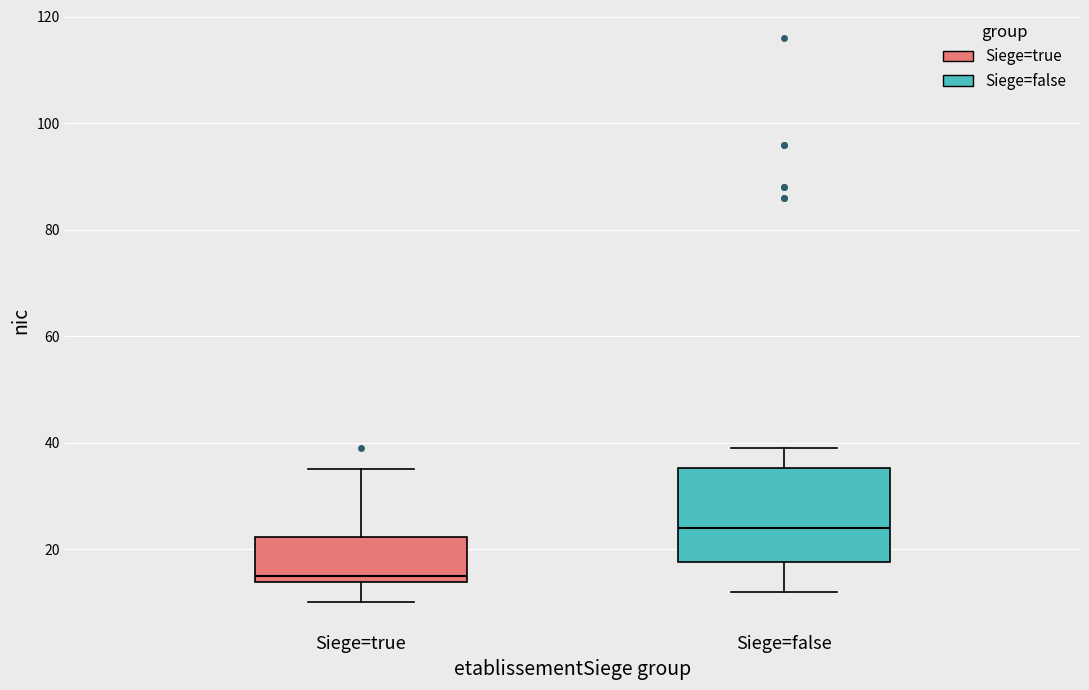

Comparing the boxes themselves (not the whiskers), which one is the tallest?

Siege=false